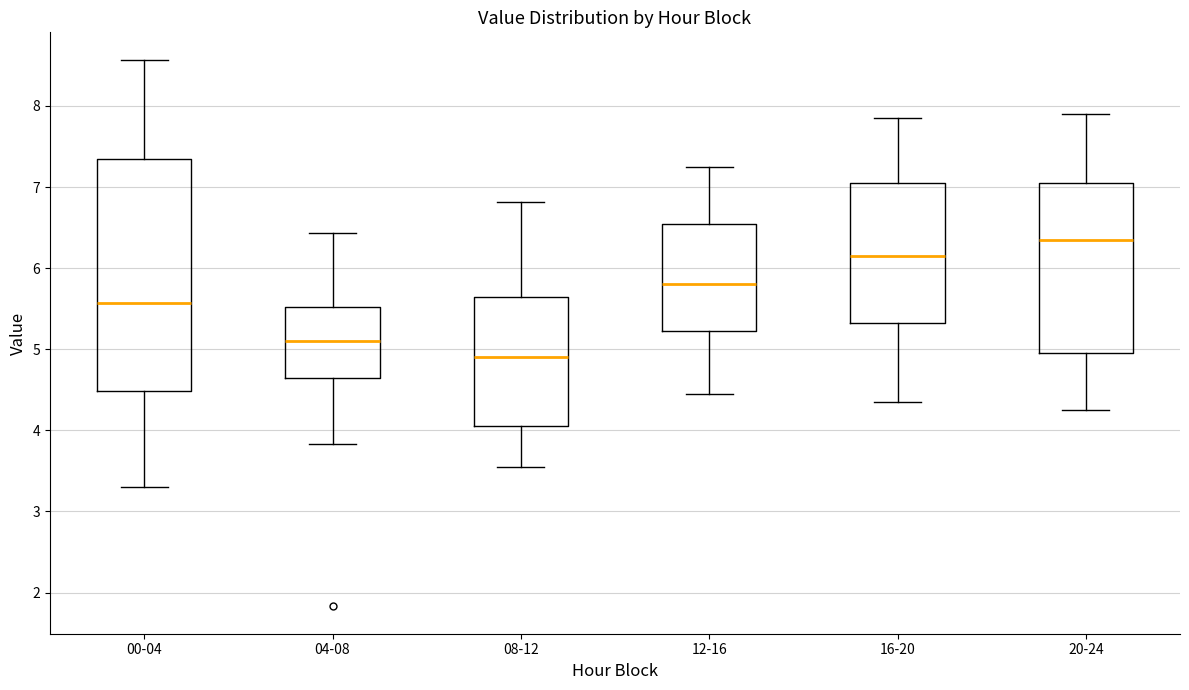

Reading left to right, transcribe this box plot: for each box, give where its median line is, the range the box spans, and where its two whiskers end, as read against the y-axis. The values are not printed on the chart, so give them approximately, as read against the axis.

00-04: median 5.6, box 4.5 to 7.3, whiskers 3.3 to 8.6
04-08: median 5.1, box 4.7 to 5.5, whiskers 3.8 to 6.4
08-12: median 4.9, box 4.1 to 5.7, whiskers 3.6 to 6.8
12-16: median 5.8, box 5.2 to 6.6, whiskers 4.5 to 7.3
16-20: median 6.2, box 5.3 to 7.1, whiskers 4.4 to 7.9
20-24: median 6.4, box 5.0 to 7.1, whiskers 4.3 to 7.9